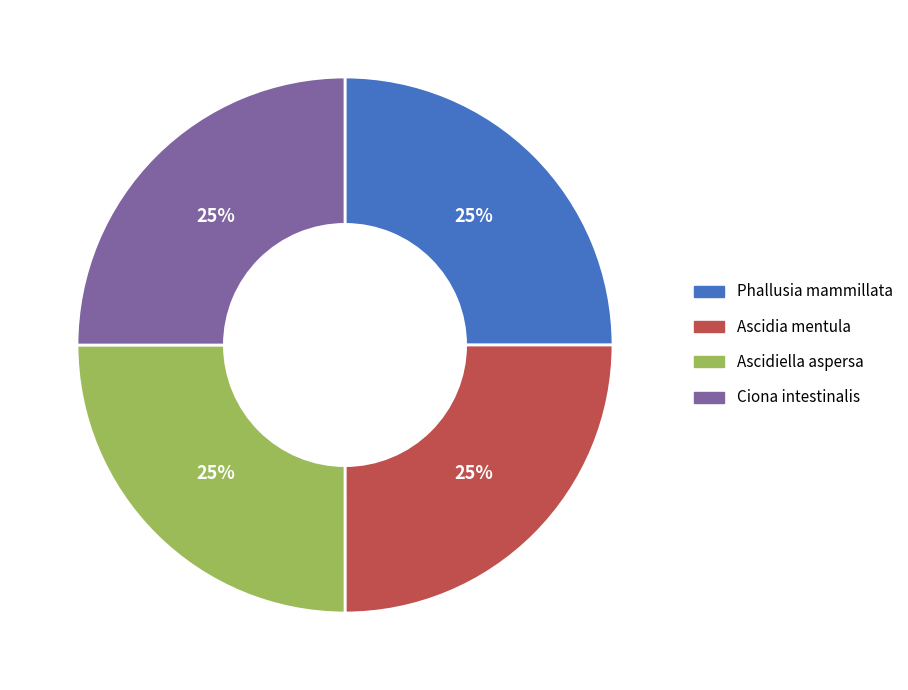

What is the ratio of the value at Ascidiella aspersa to the value at Ciona intestinalis?

1.0